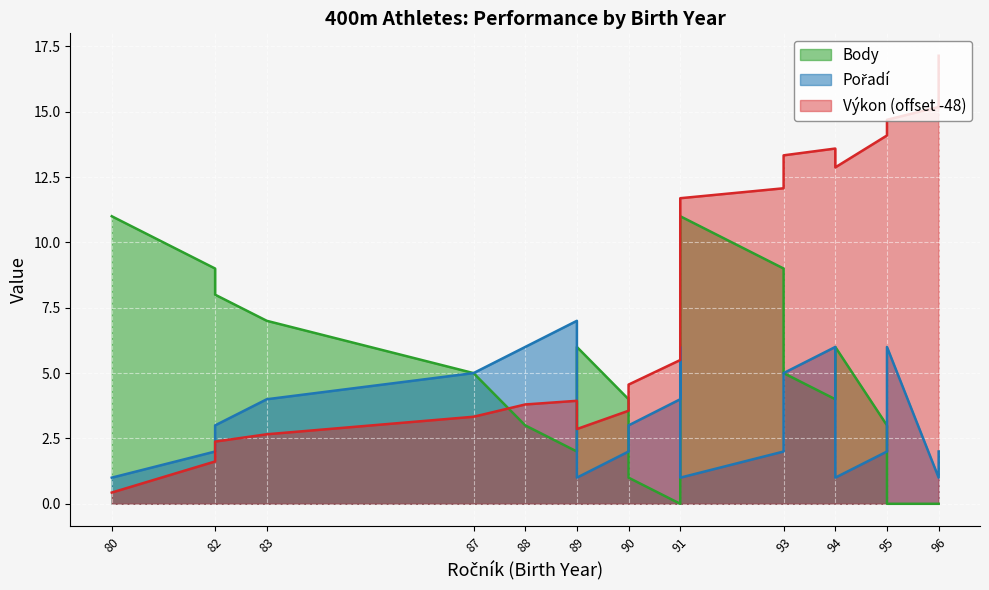

At which label is Pořadí closest to 4?

83